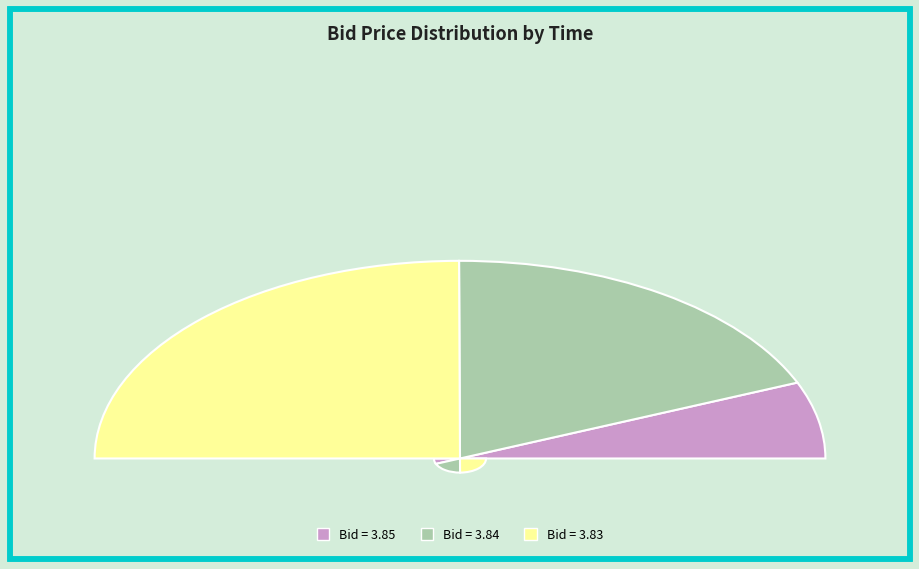

The 12:46:41.715 slice represents 20% of the pie. True or false?

False